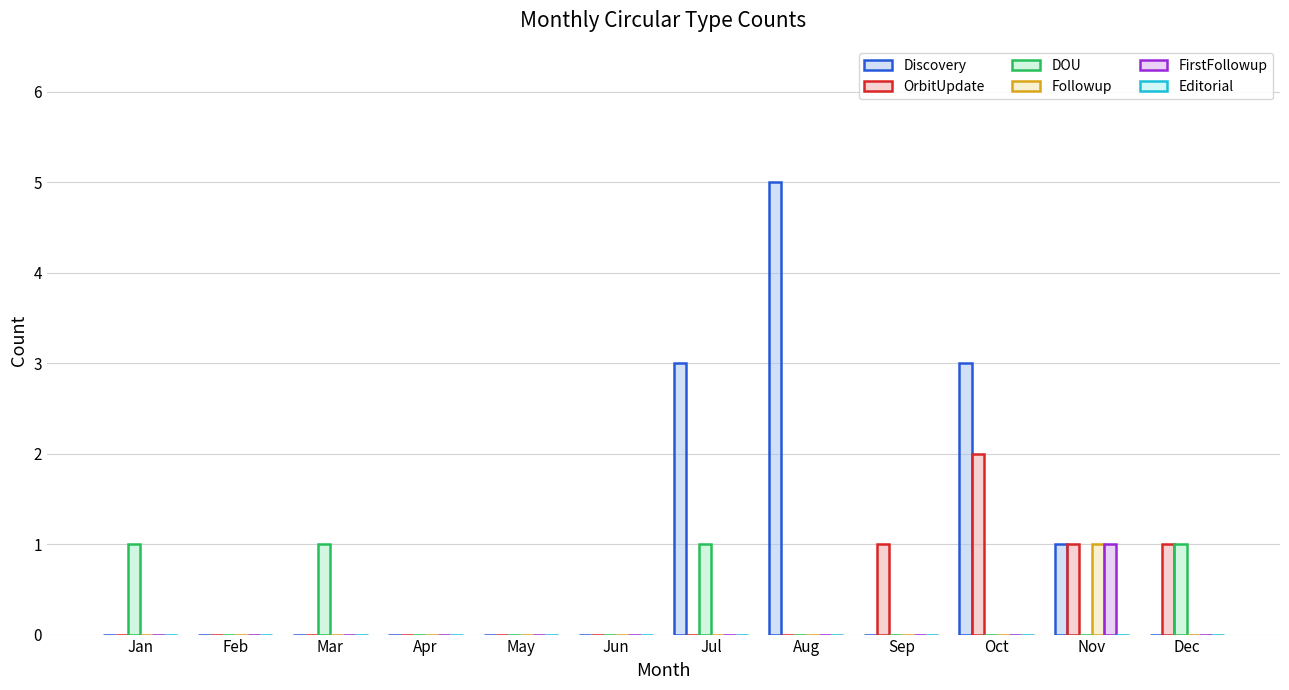

What is the total value across all series at Aug?

5